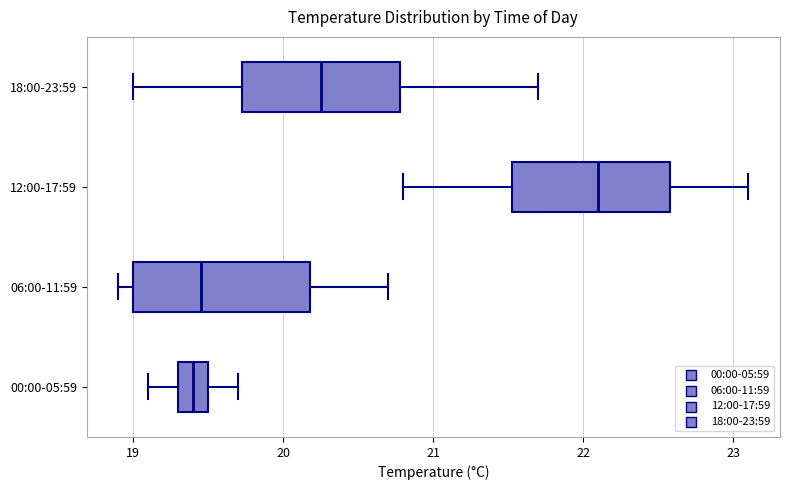

Which box's median line is the furthest to the right?

12:00-17:59